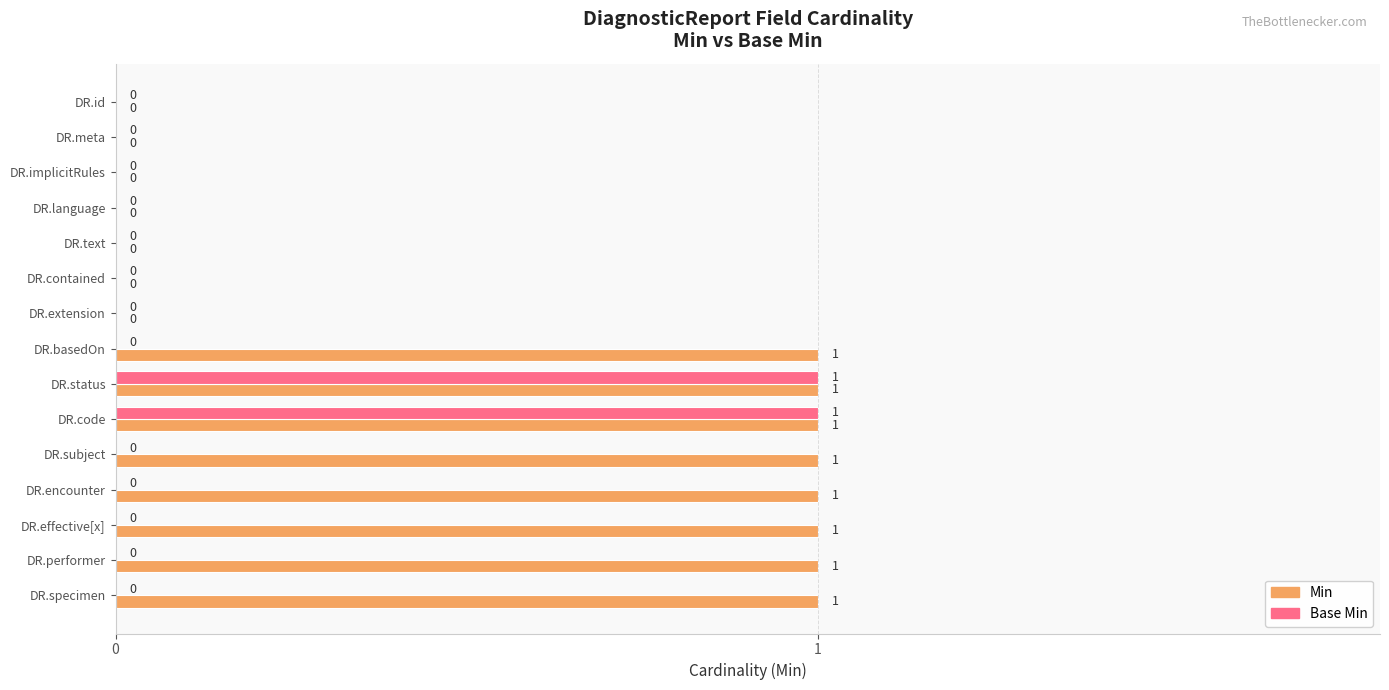

The Base Min series shows -1 at DR.meta. True or false?

False